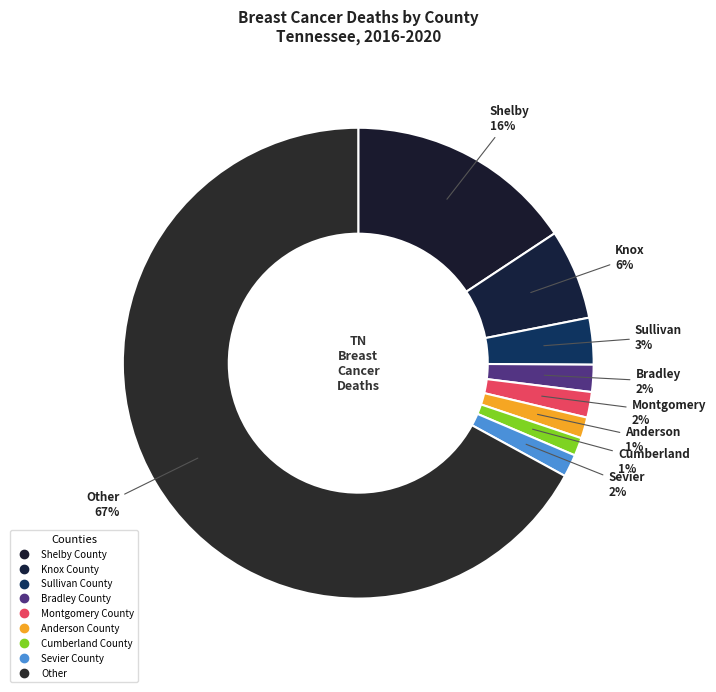

True or false: Anderson County accounts for 9% of the total.

False